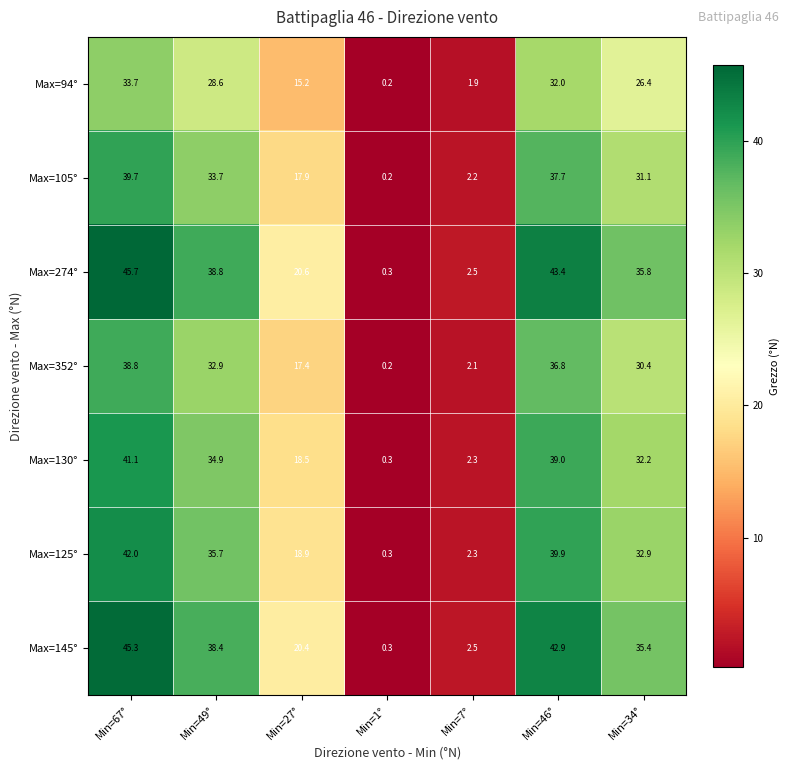

What is the spread (max minus min) of values at Min=7°?

0.6